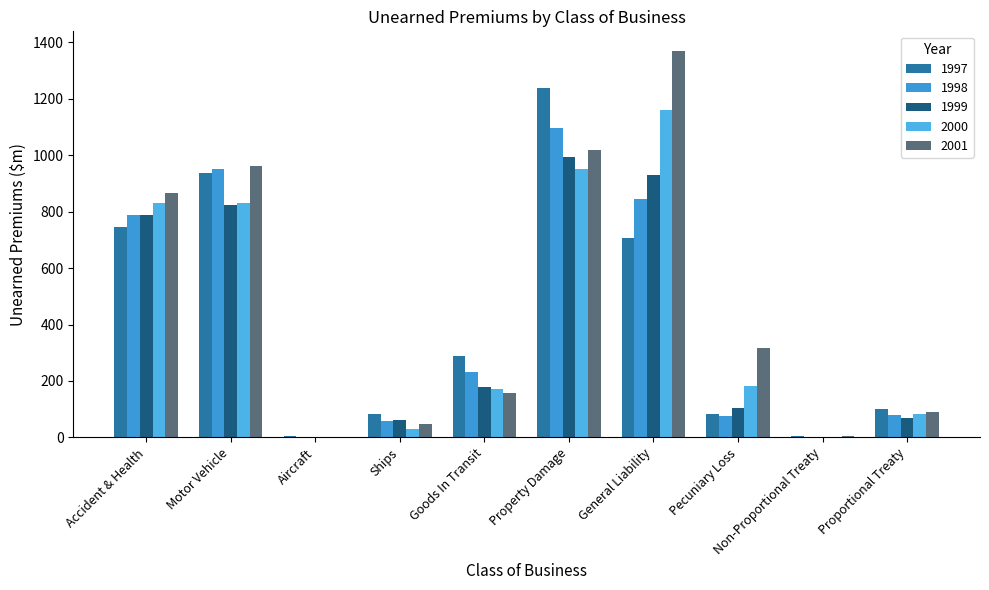

What is the maximum value for 1997?

1238.7